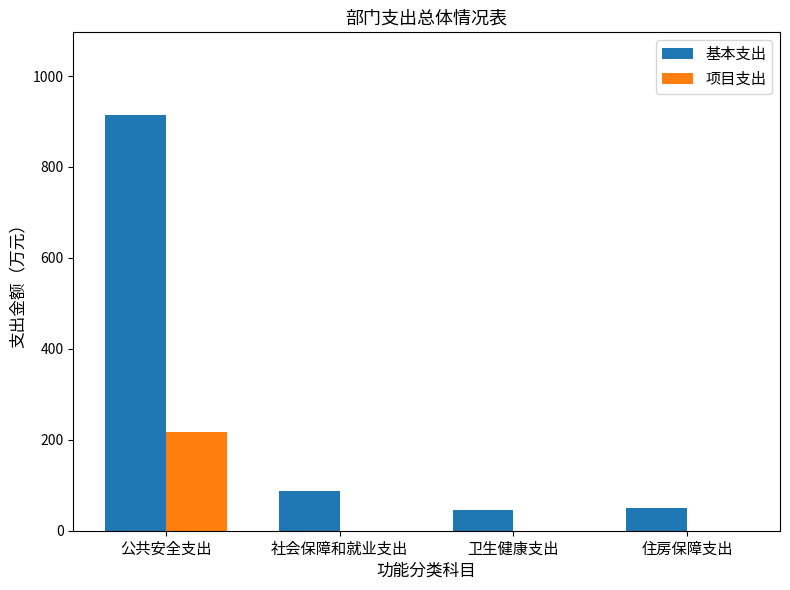

Where is 基本支出 nearest to the value 479?

社会保障和就业支出